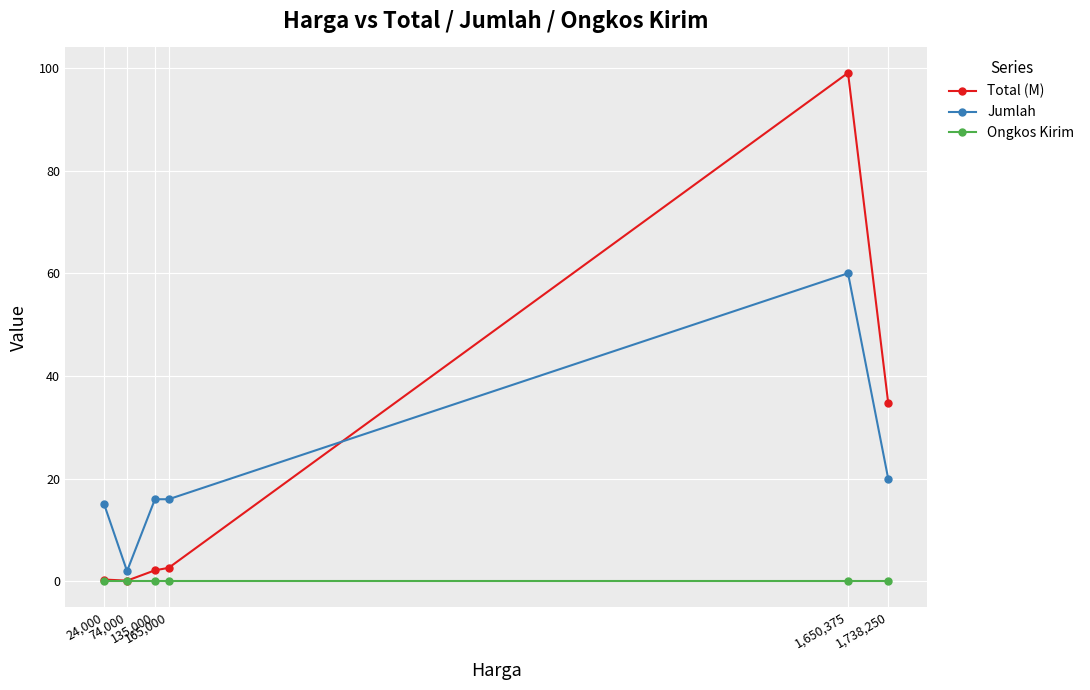

What is the label of the 5th point from the left?

1,650,375